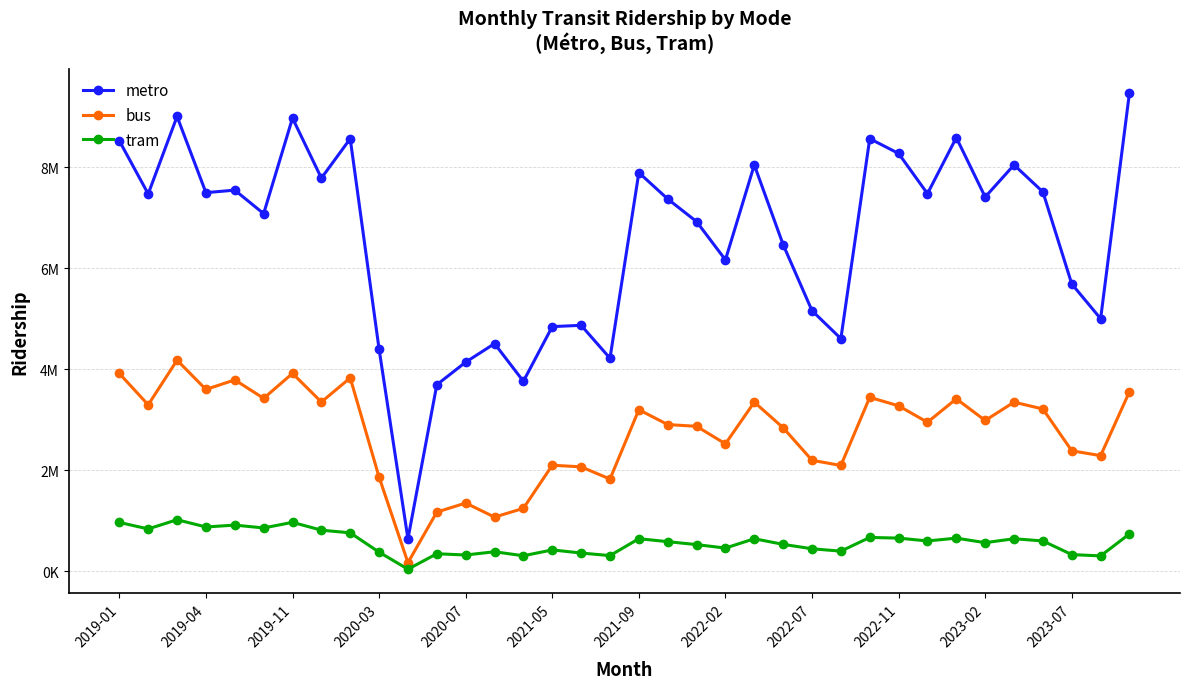

Reading right to left, extract all data points from this chart.

metro: 9477083	4997855	5685862	7508356	8043478	7408238	8584084	7474072	8269901	8563388	4603675	5156287	6463624	8043478	6163190	6920698	7368798	7890735	4214926	4866854	4841184	3758503	4504345	4137401	3690288	637768	4393464	8562430	7781842	8970848	7078636	7543949	7494057	9002749	7469603	8520013
bus: 3553911	2285866	2382145	3209075	3345459	2981911	3411115	2947036	3272477	3440554	2090952	2194134	2837854	3345459	2519958	2866662	2901323	3195366	1822045	2064317	2095522	1242067	1068757	1347269	1168026	166348	1859835	3825790	3348457	3914643	3420623	3786072	3596727	4176184	3291917	3912845
tram: 736462	300291	326389	596294	640070	562439	651980	596329	652599	666025	394291	441657	528824	640070	455296	524061	582554	640835	306448	357086	419007	303106	382367	318299	342788	37078	374301	757214	809879	965104	854068	910298	873252	1016797	834710	963276